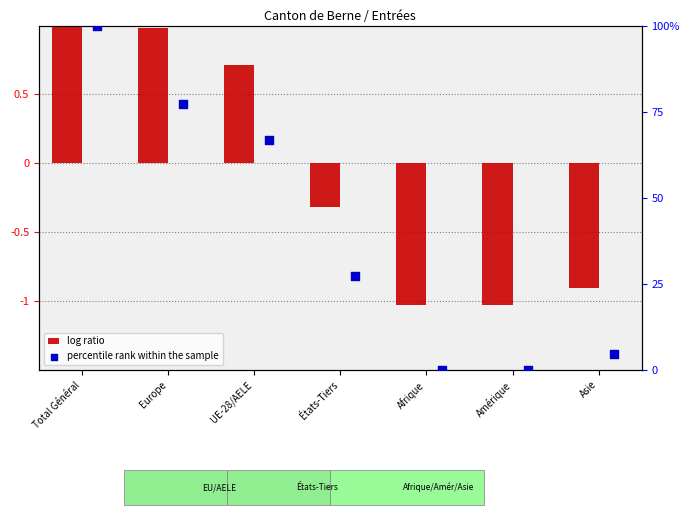

Is the value of percentile rank within the sample at États-Tiers greater than the value of log ratio at UE-28/AELE?

Yes